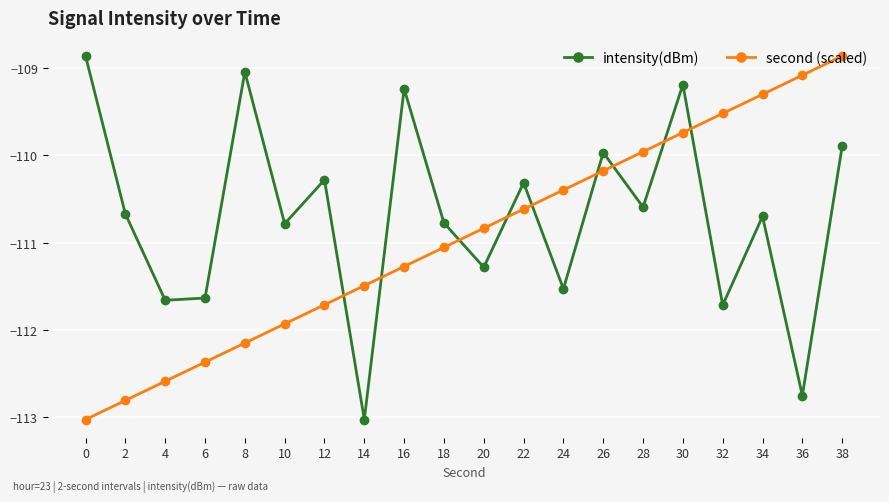

At how many categories does at least one series exceed -109?

2